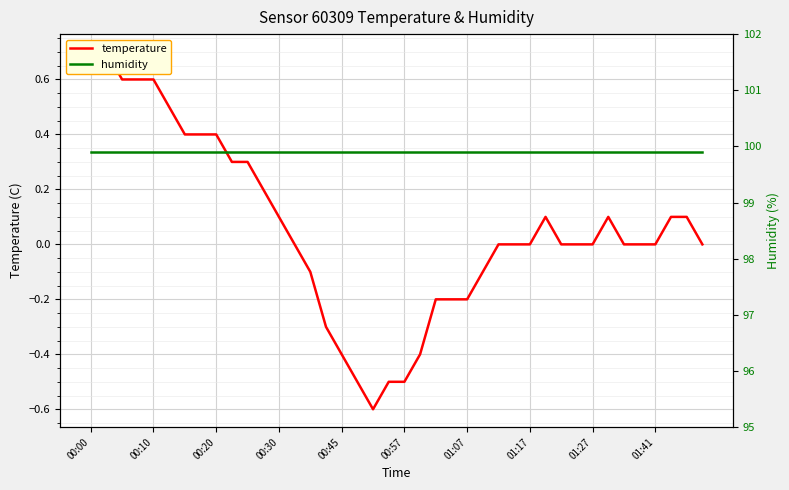

How many lines are shown in the chart?

2